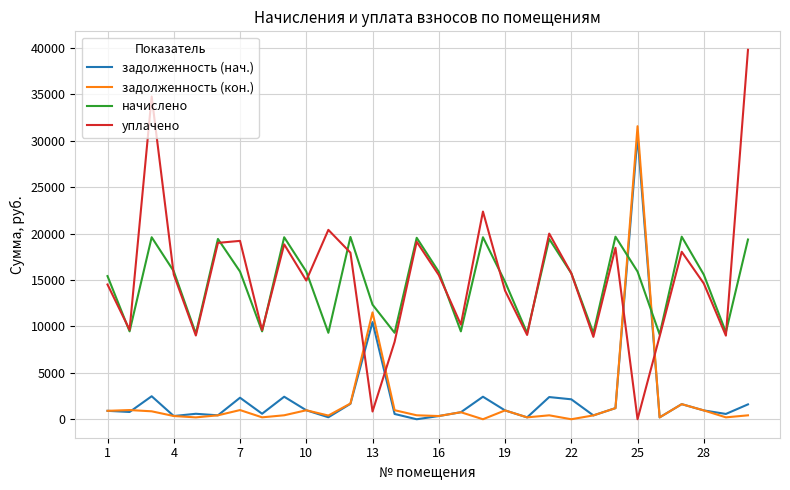

True or false: уплачено and задолженность (нач.) cross at least once.

True